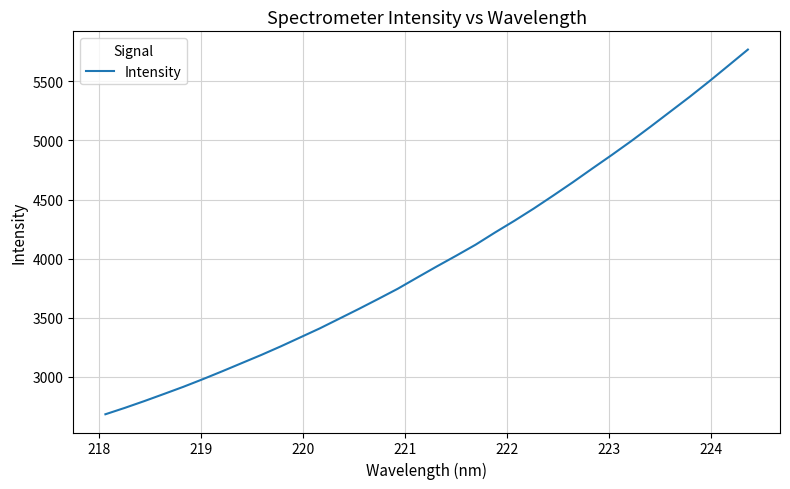

What is the smallest value displayed?

2682.5